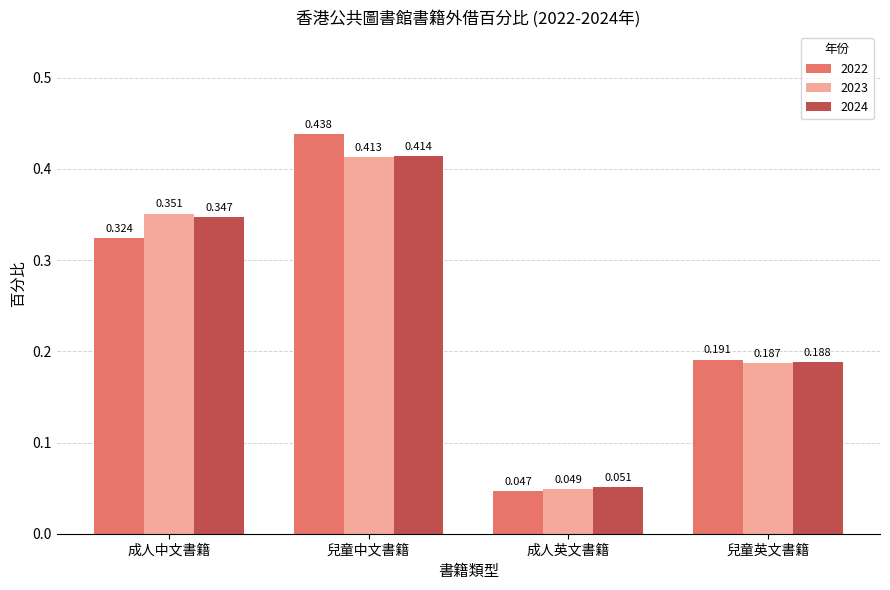

At which label does 2022 reach its peak?

兒童中文書籍